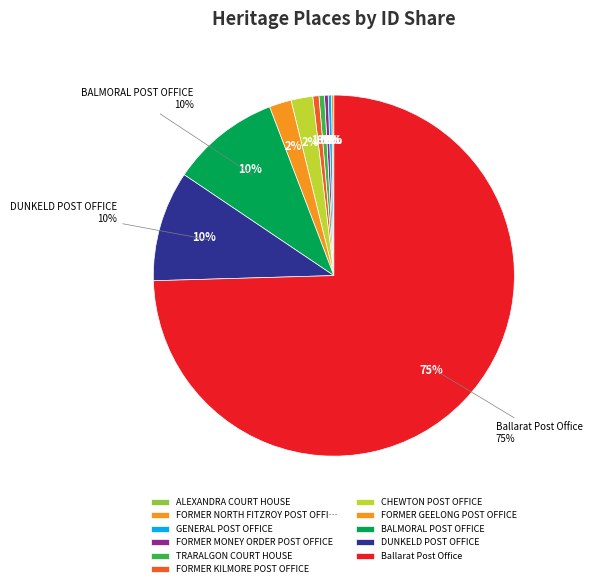

What percentage is the FORMER KILMORE POST OFFICE slice, to the nearest percent?

1%